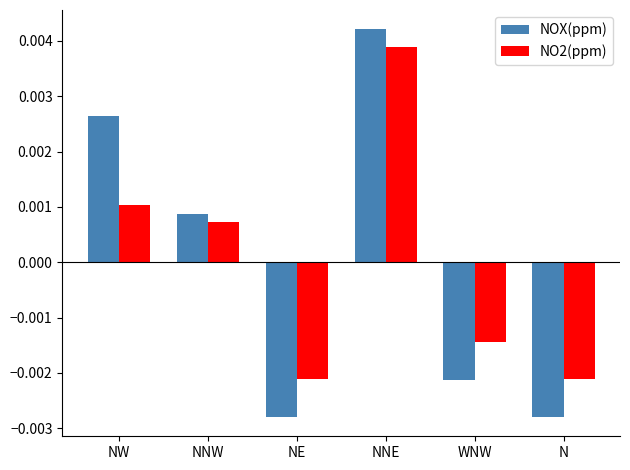

What is the label of the 6th bar from the left?

N